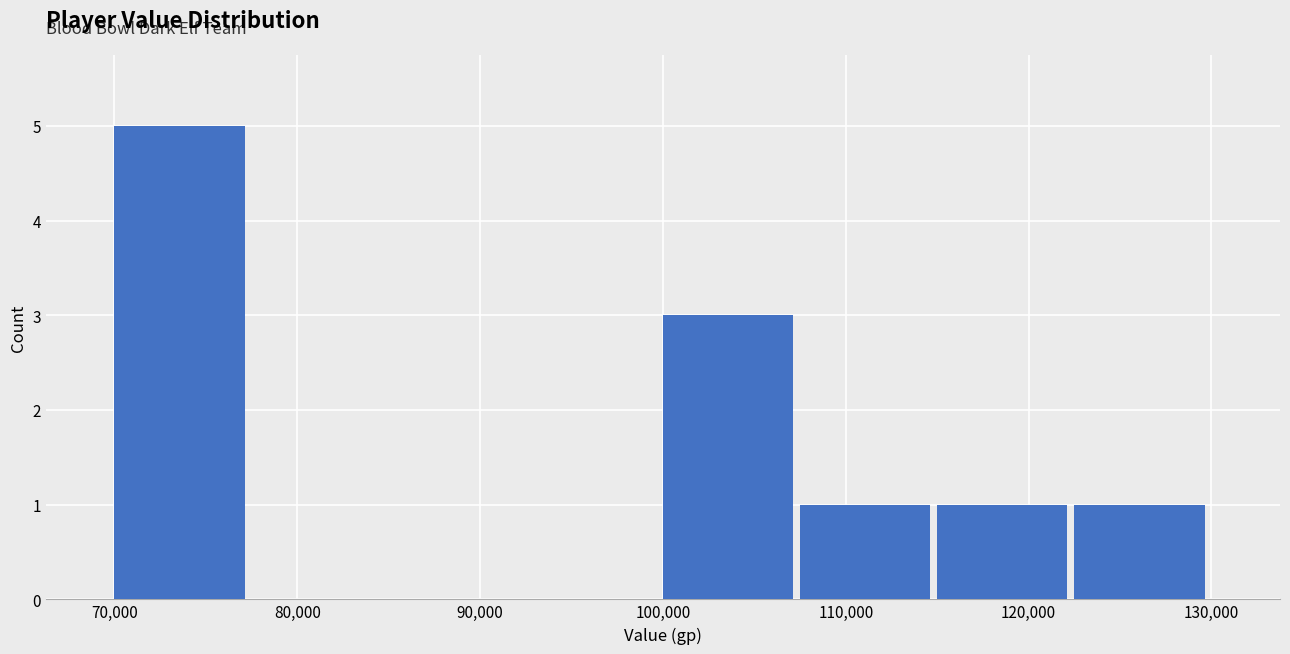

What is the height of the bar covering 122500 to 130000 on the x-axis? Neither the bar edges nor the heights are printed on the chart, so give them approximately, as read against the axes.

1